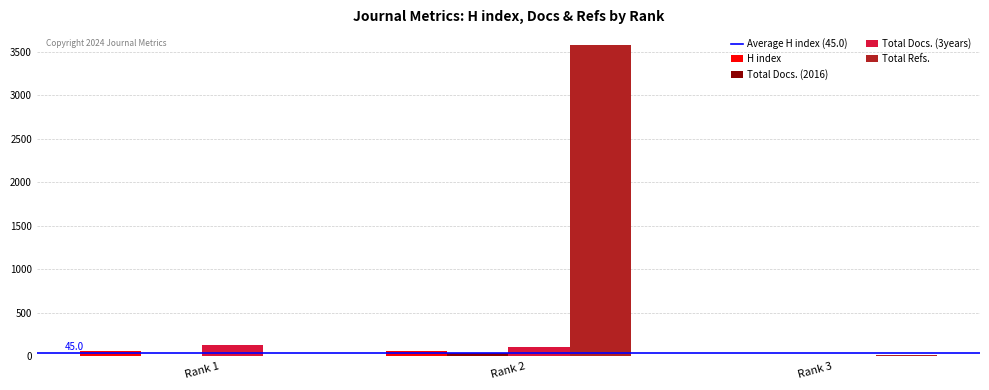

What is the highest value of the Total Refs. series?

3578